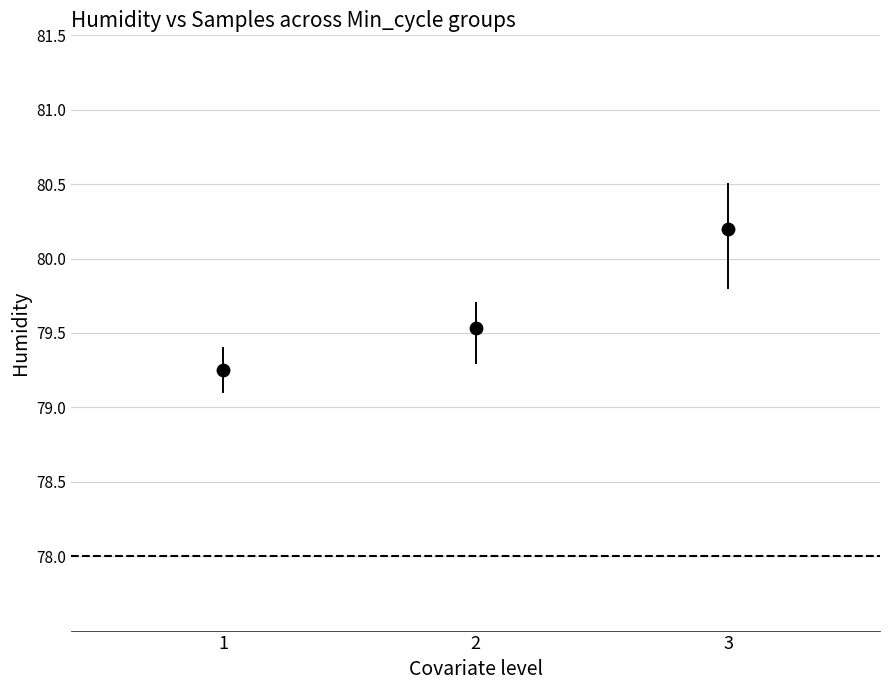

What is the average X value?

2.0